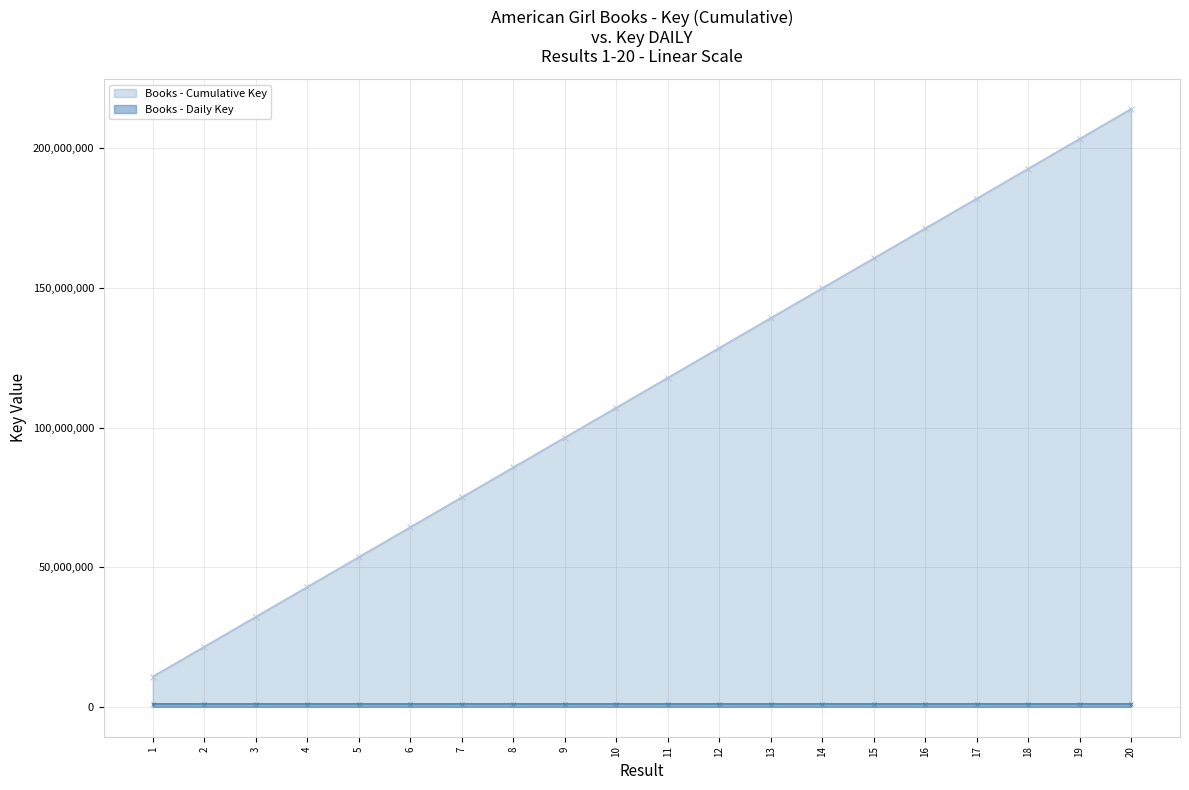

Is it true that Books - Cumulative Key equals 139195231.4 at 13?

True